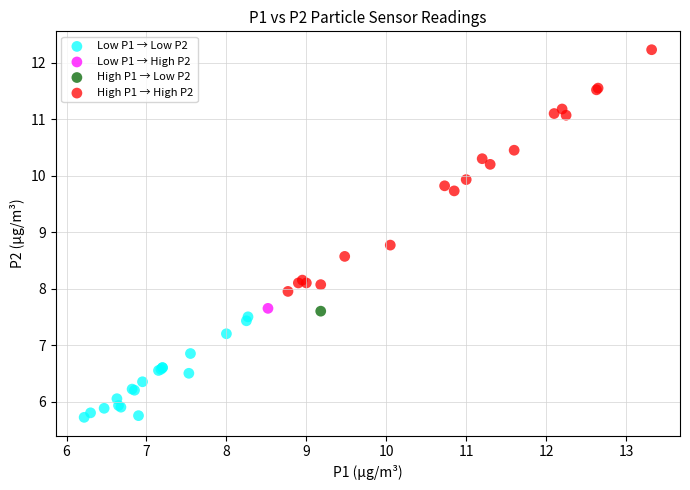

What are all the series names shown in the legend?

Low P1 → Low P2, Low P1 → High P2, High P1 → Low P2, High P1 → High P2